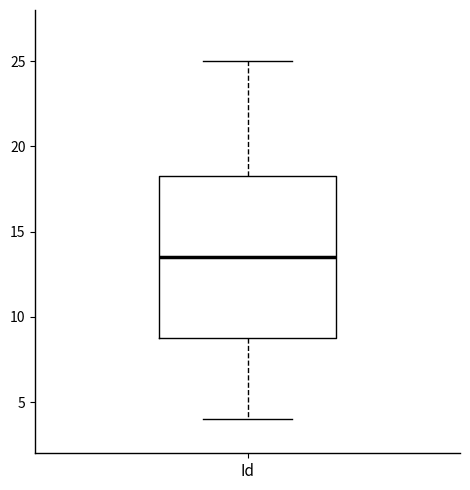

Transcribe this box plot: give where the median line is, the range the box spans, and where the two whiskers end, as read against the y-axis. The values are not printed on the chart, so give them approximately, as read against the axis.

median 13.5, box 9.0 to 18.5, whiskers 4.0 to 25.0